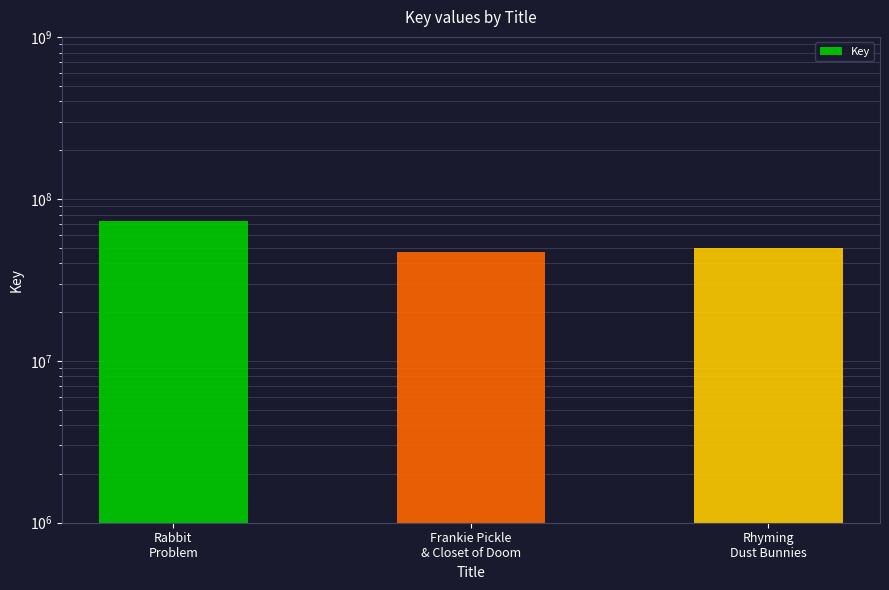

What value does the data have at Rabbit
Problem, to the nearest 10?

73174350